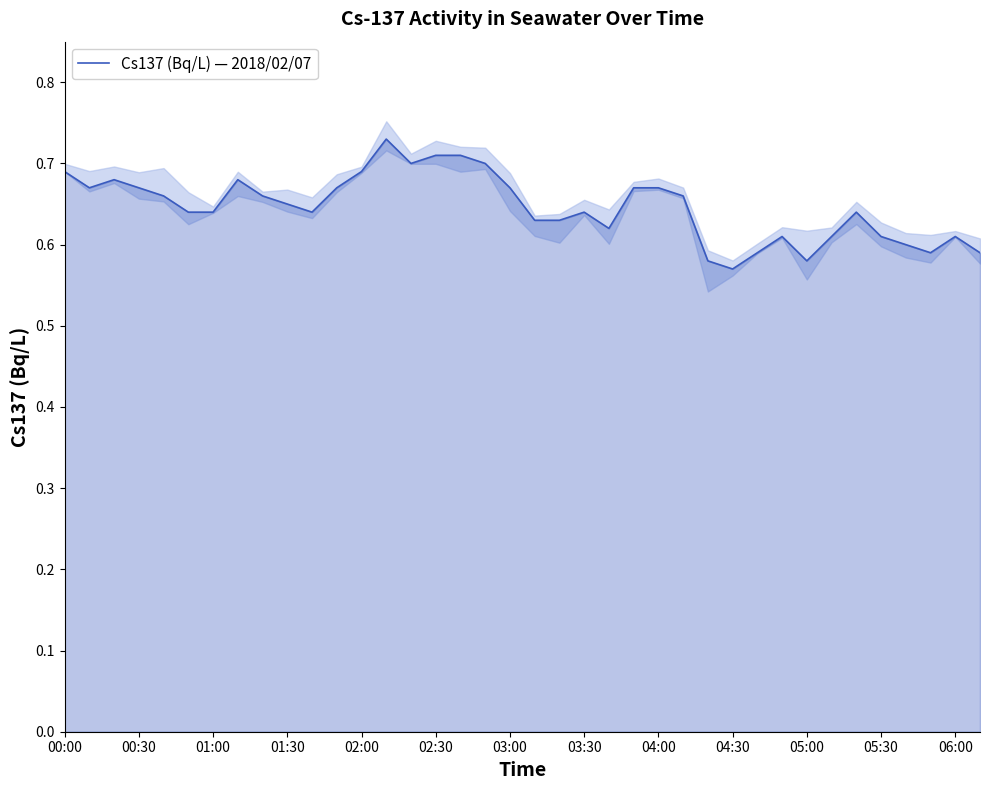

True or false: Cs137 (Bq/L) — 2018/02/07 has a value of 1.0 at 03:30.

False